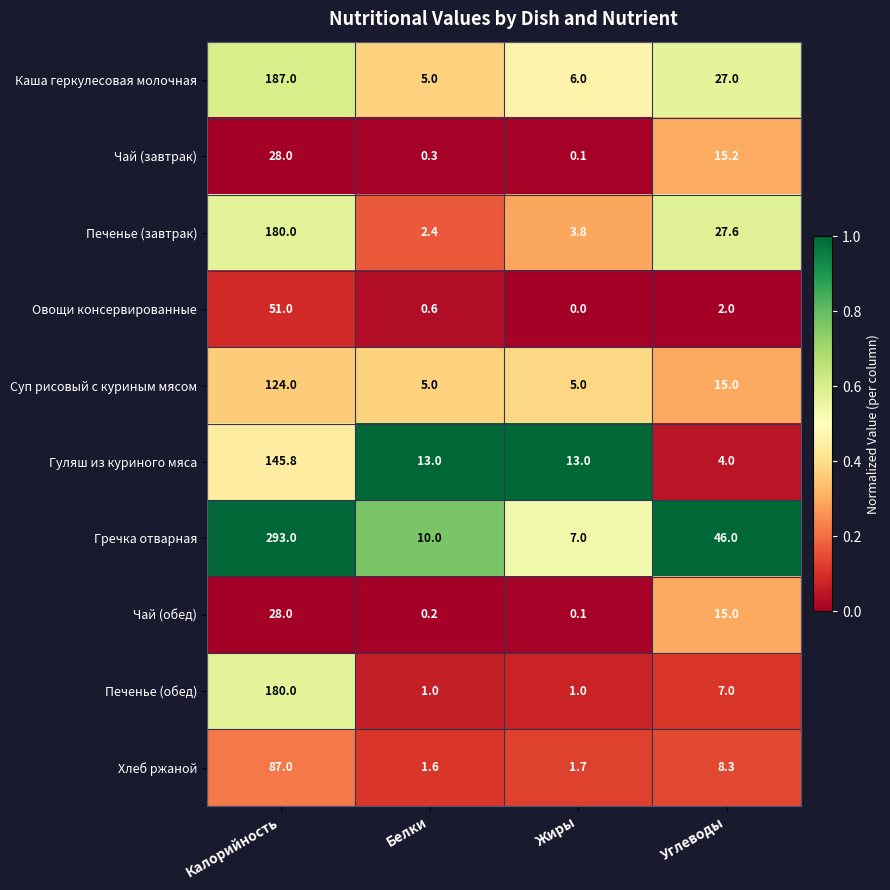

Which series has the largest total across all categories?

Гречка отварная